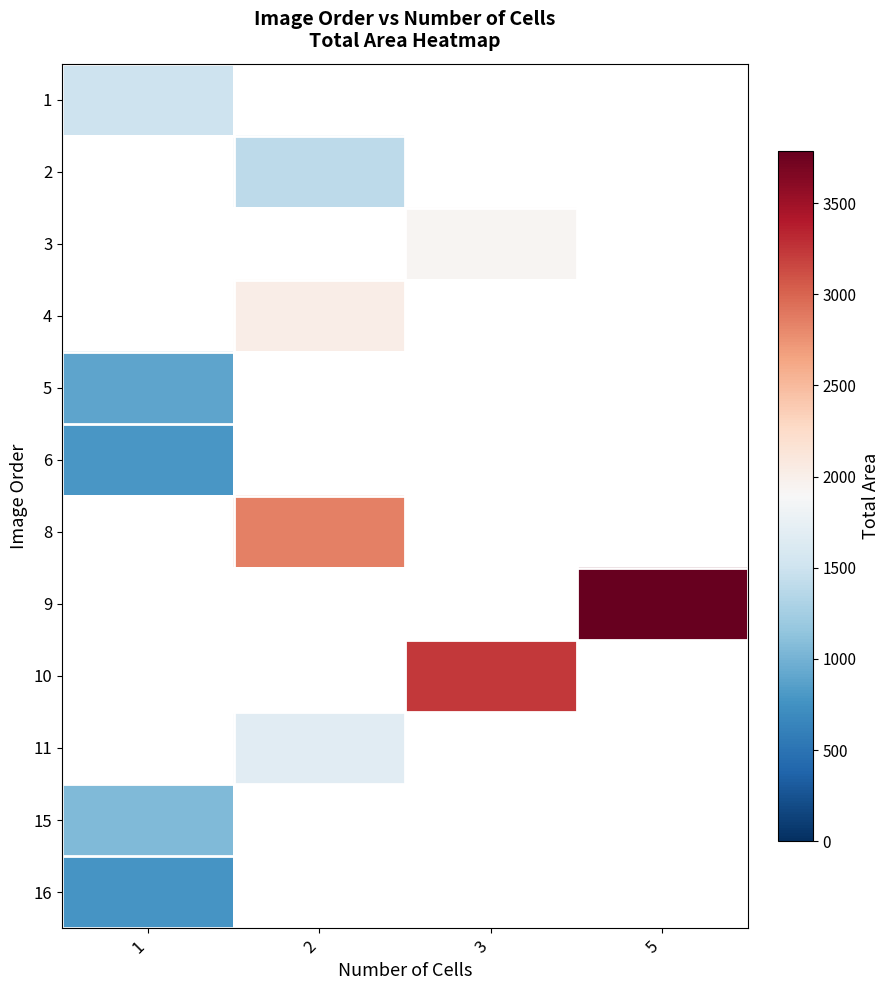

At which category does the chart reach its minimum across all series?

1